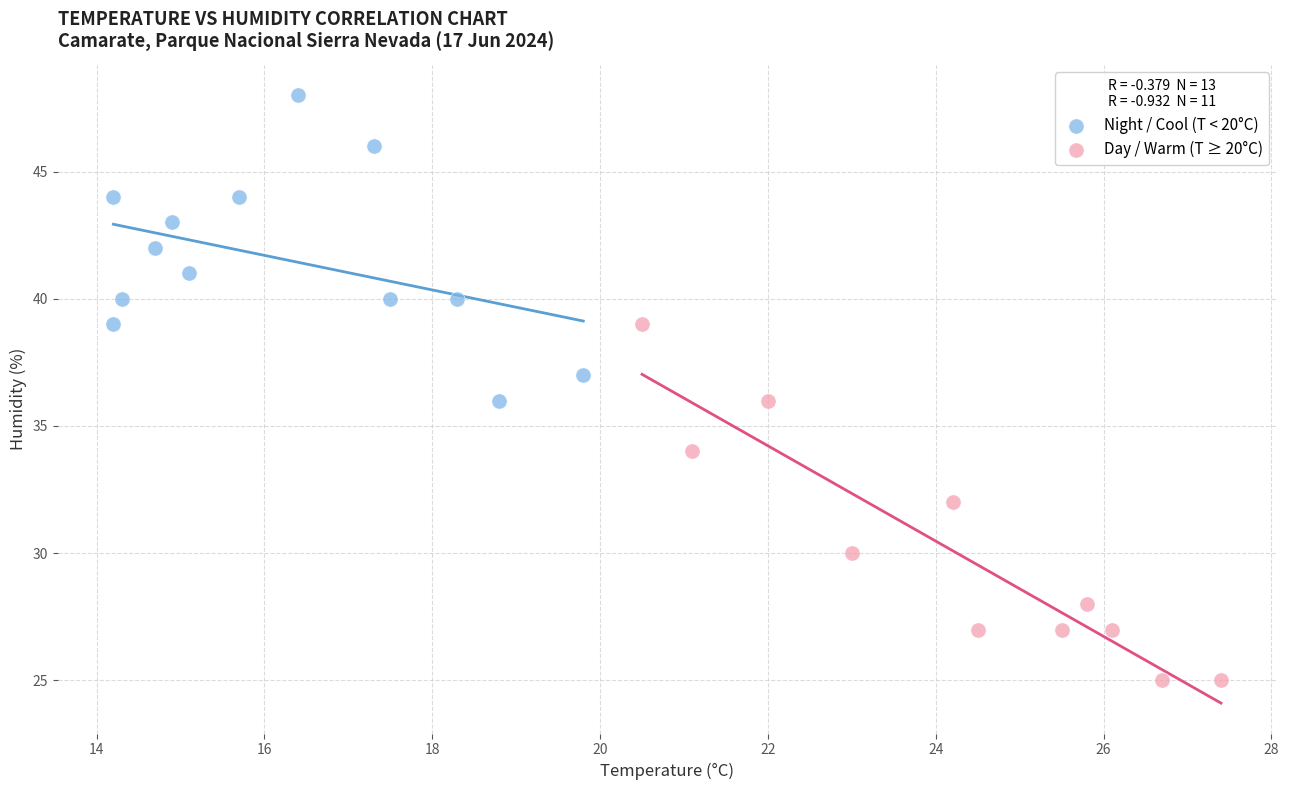

Which series has the widest spread of Y values?

Day / Warm (T ≥ 20°C)